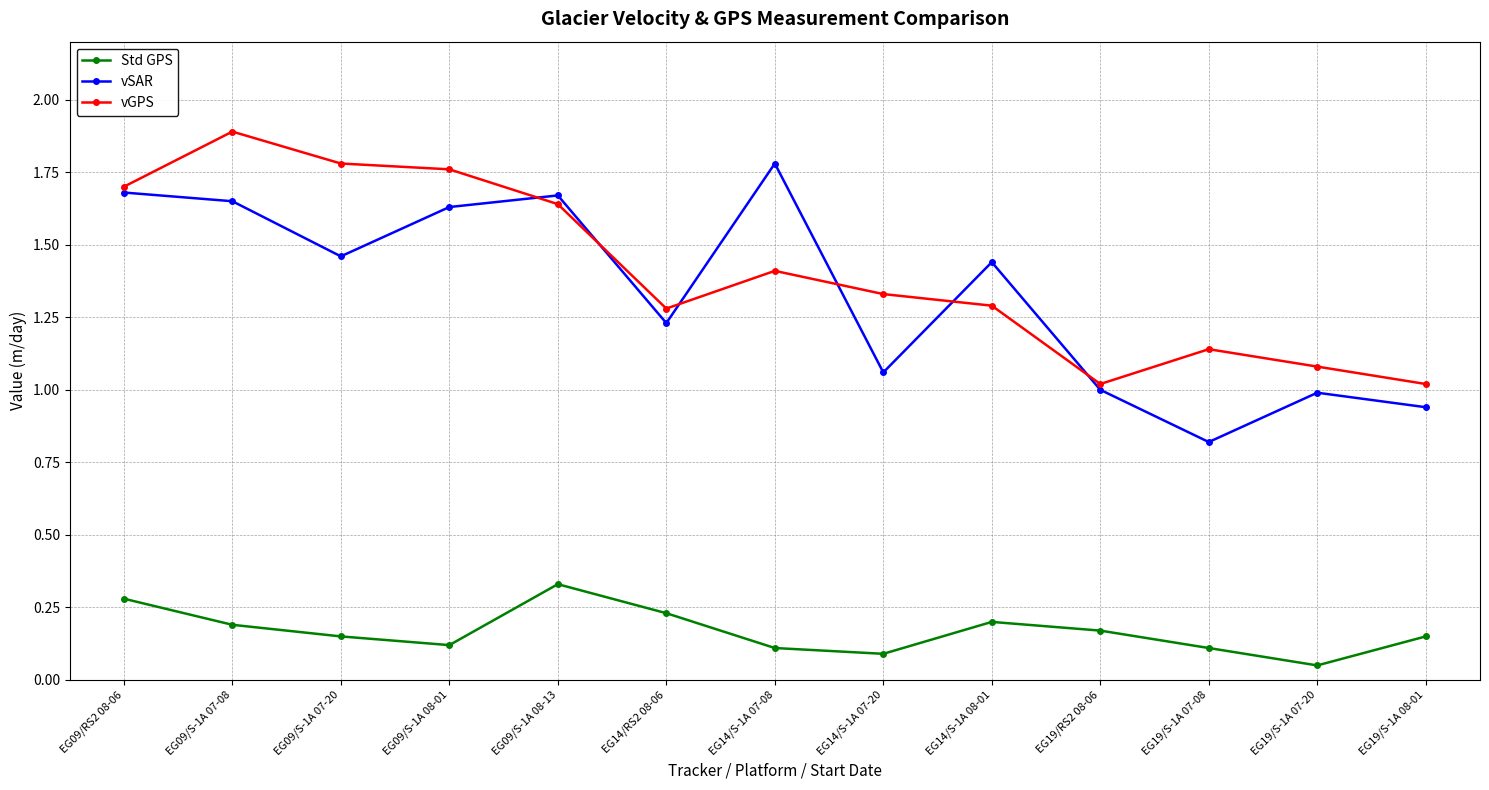

Which series has the largest range (max minus min)?

vSAR